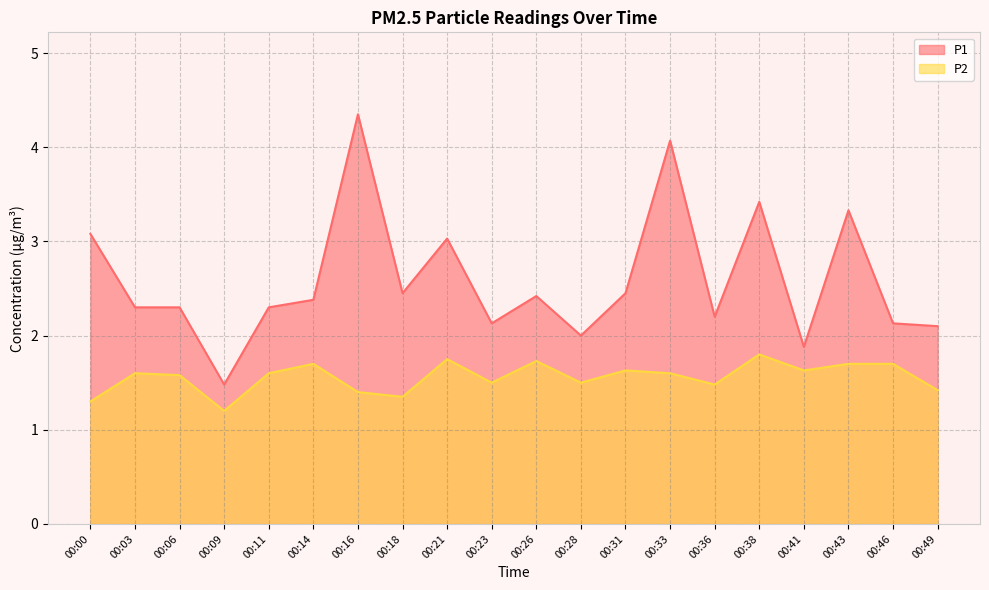

Count the P2 values in the range 1 to 2.

20